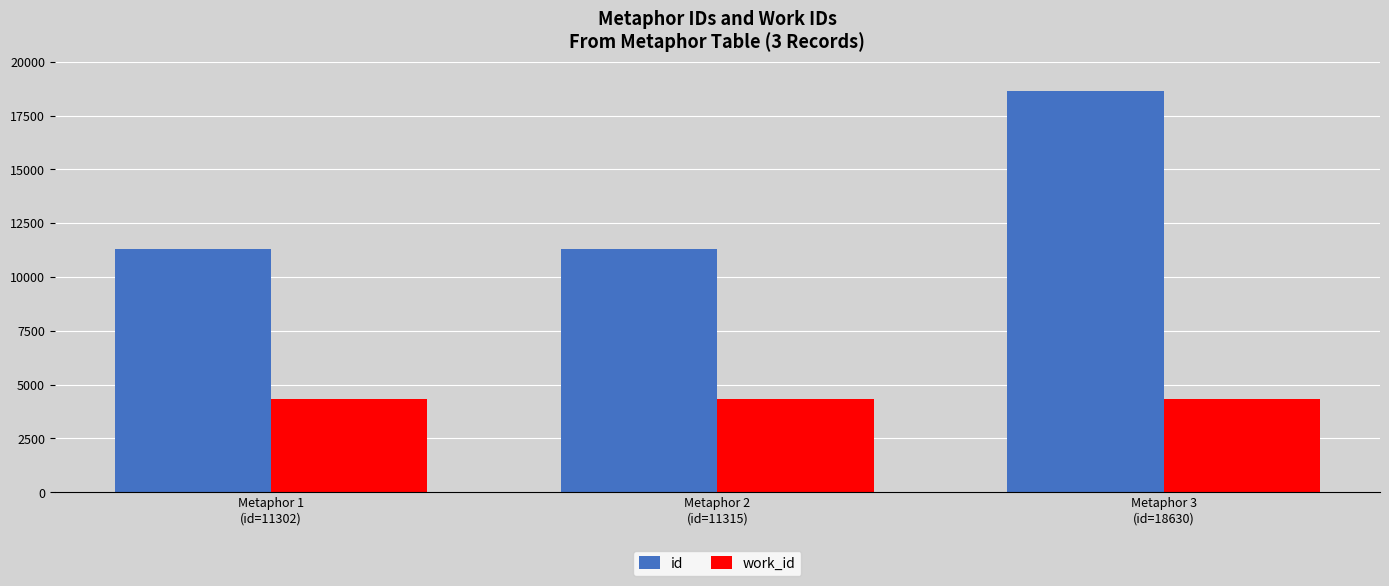

Which series has the widest spread of values?

id